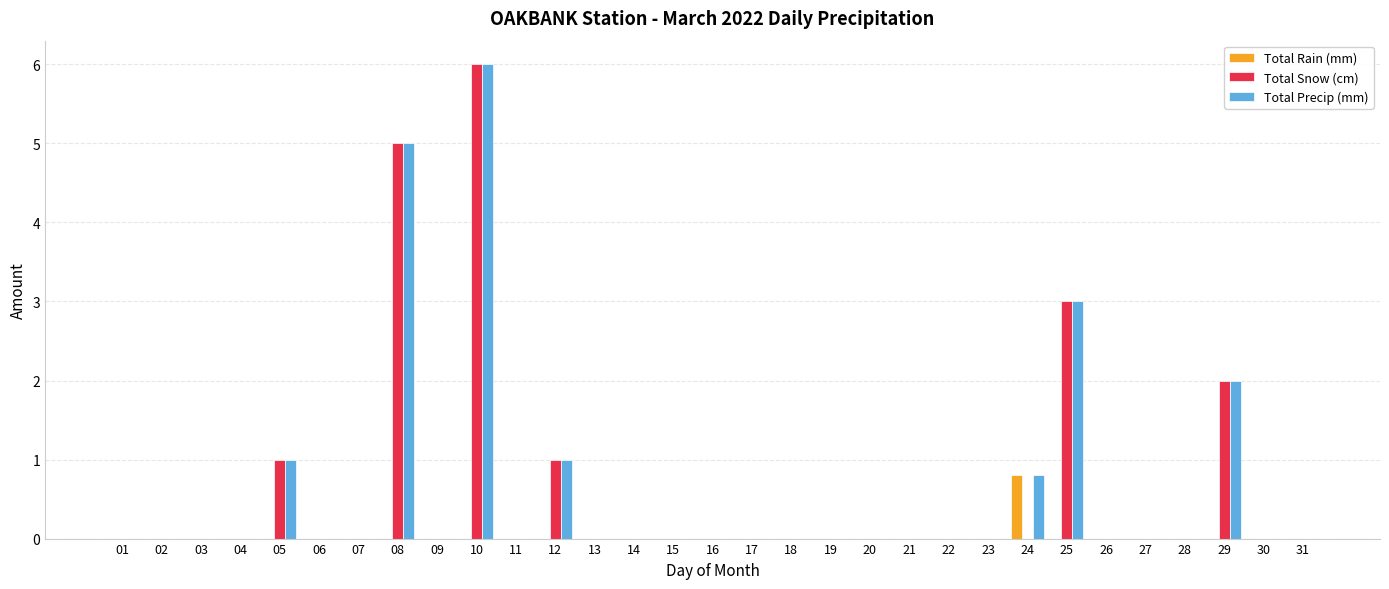

What is the greatest value displayed?

6.0